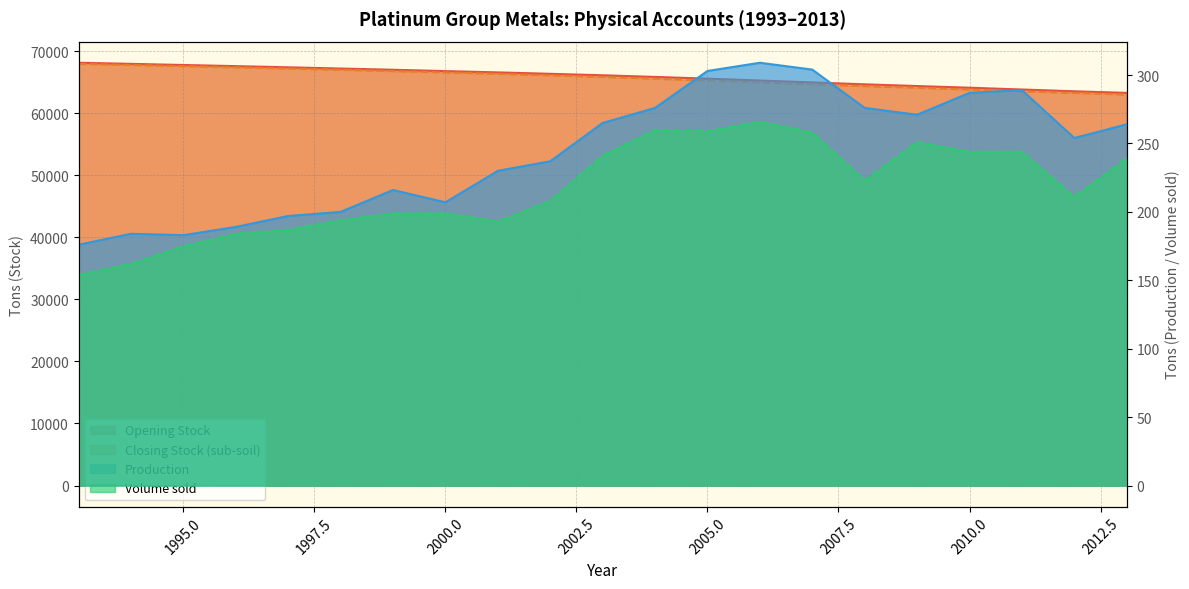

What are all the series names shown in the legend?

Opening Stock, Closing Stock (sub-soil), Production, Volume sold